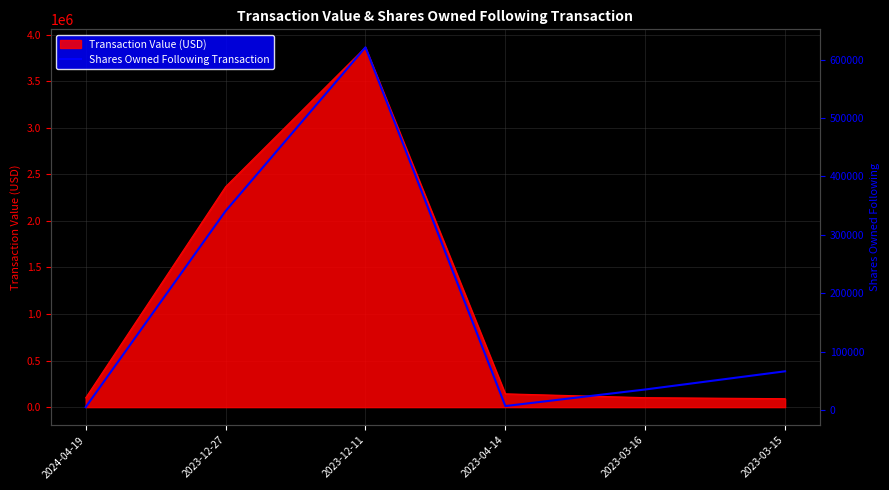

What is the lowest value of the Transaction Value (USD) series?

90563